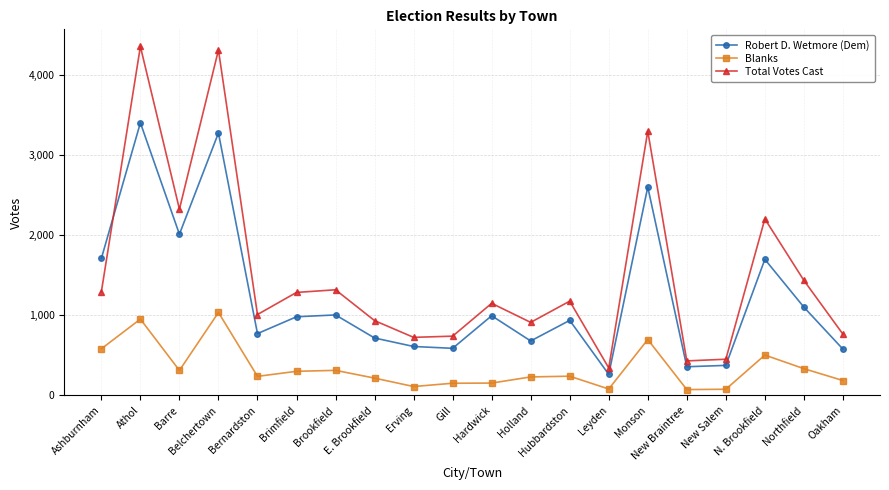

List the series in order of their overall mean, lowest first.

Blanks, Robert D. Wetmore (Dem), Total Votes Cast